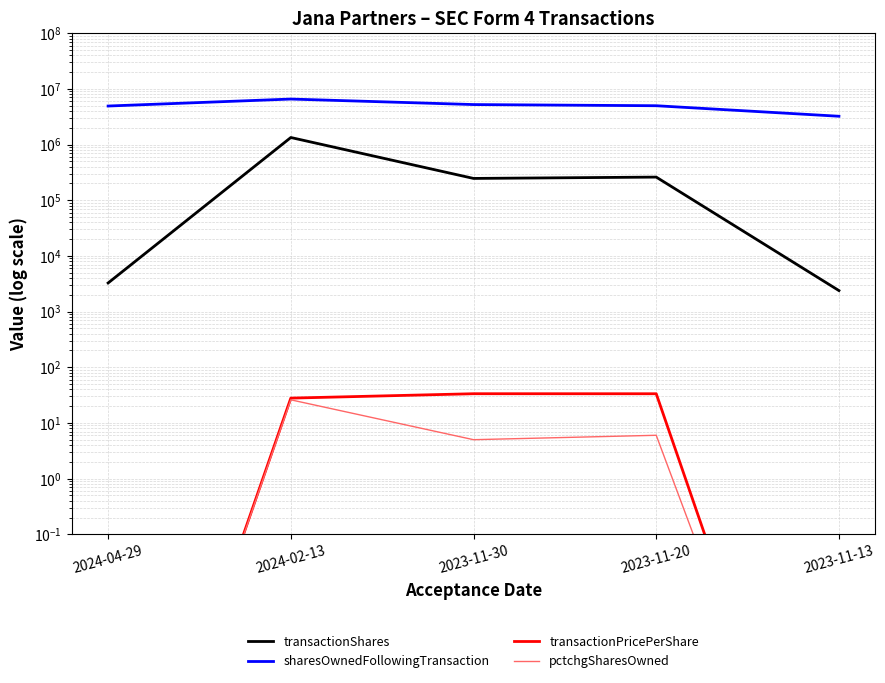

Does the chart have visible grid lines?

Yes